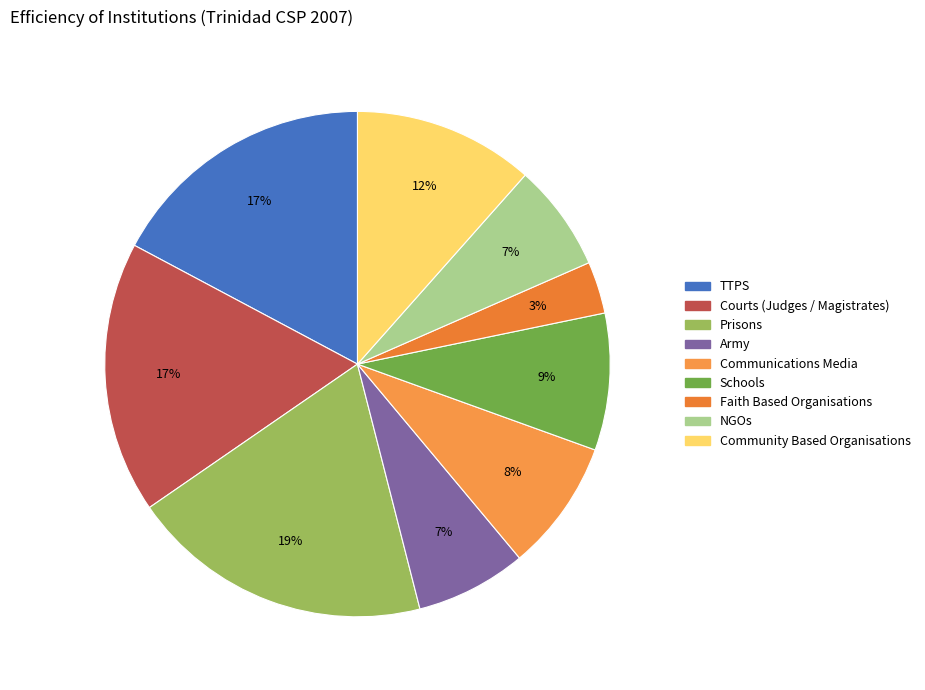

Is it true that Army is 7% of the pie?

True